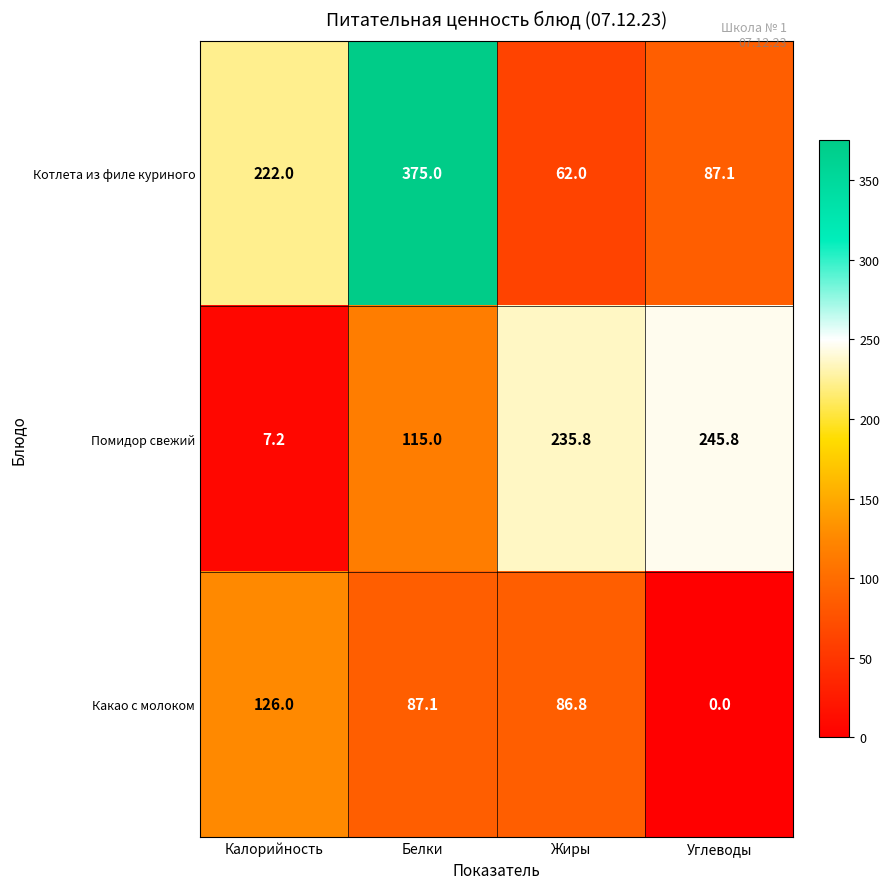

Rank the categories by Котлета из филе куриного value from highest to lowest.

Белки, Калорийность, Углеводы, Жиры